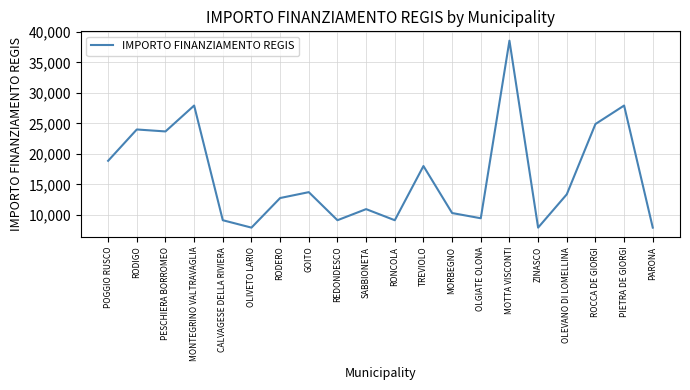

How many interior local valleys (lower than both neighbors) does the data have?

6